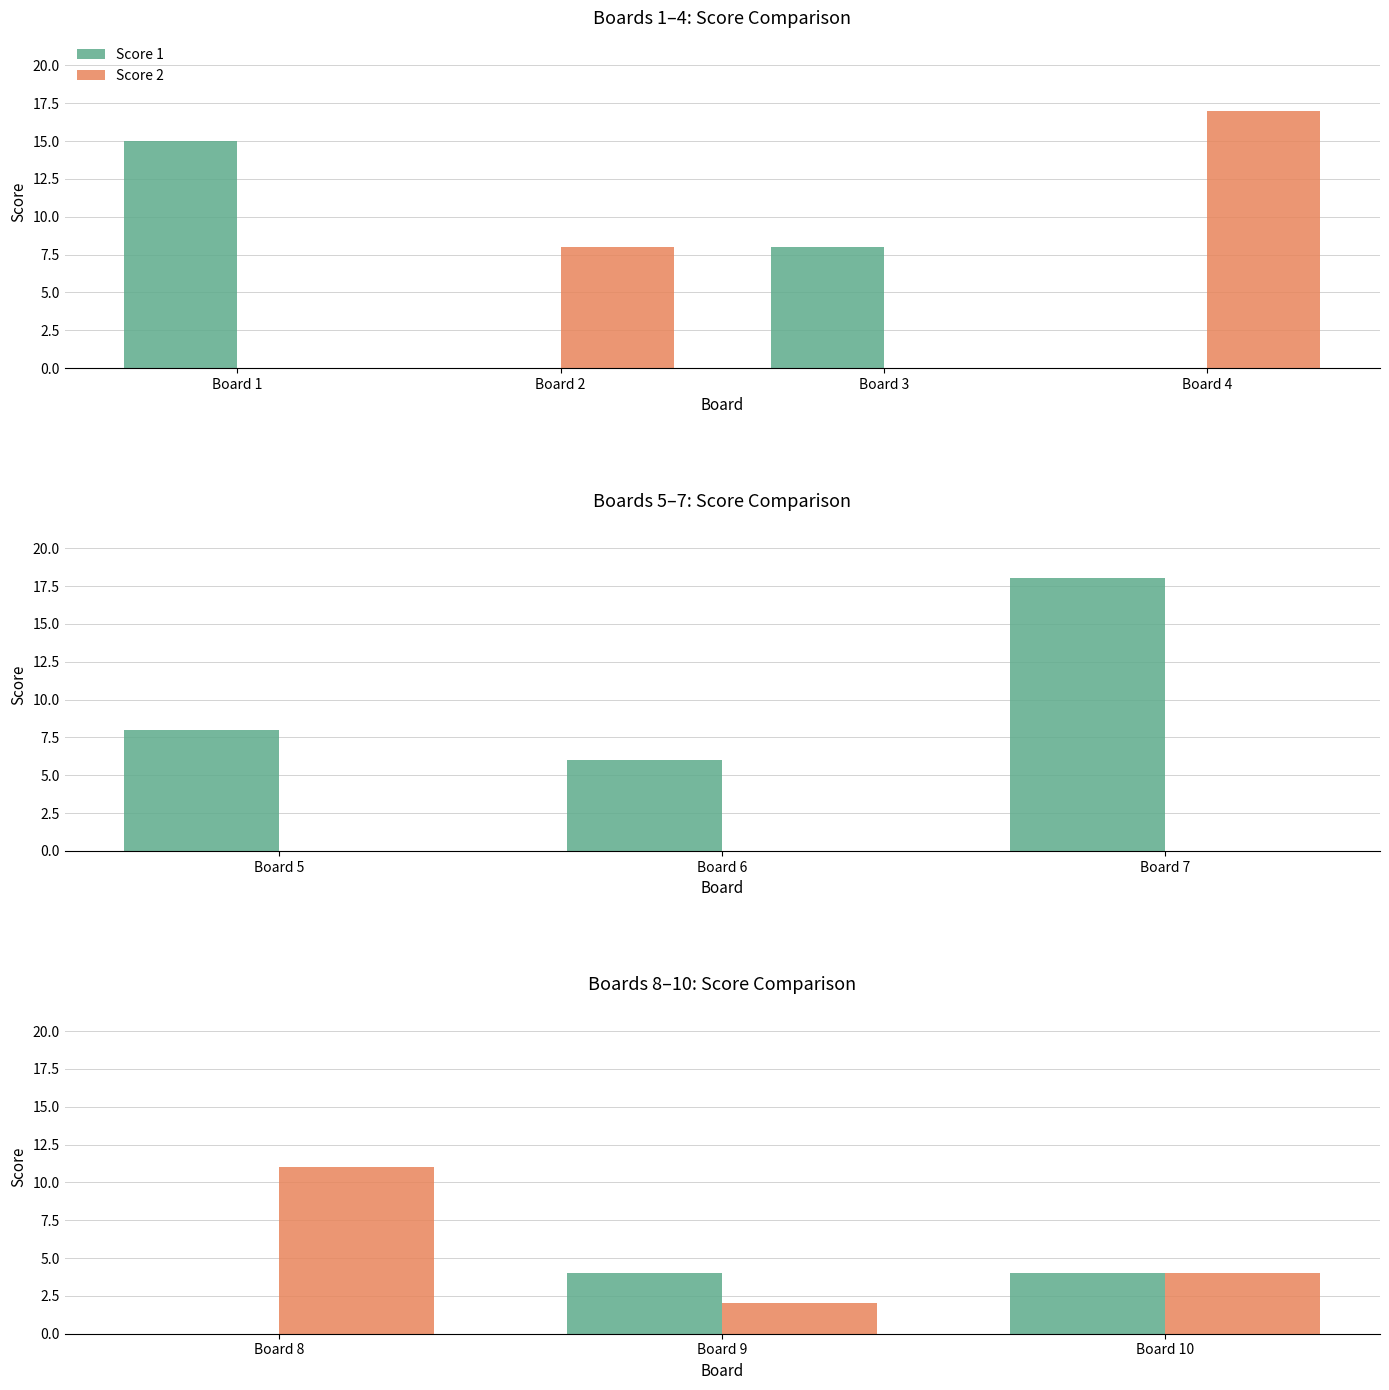

How many groups of bars are there?

3